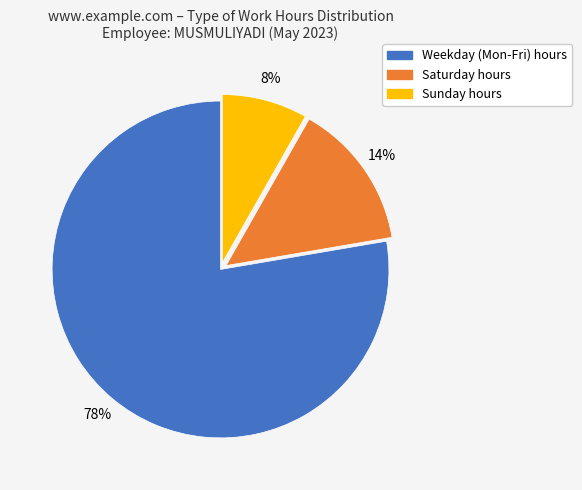

Is there a majority slice in this chart?

Yes